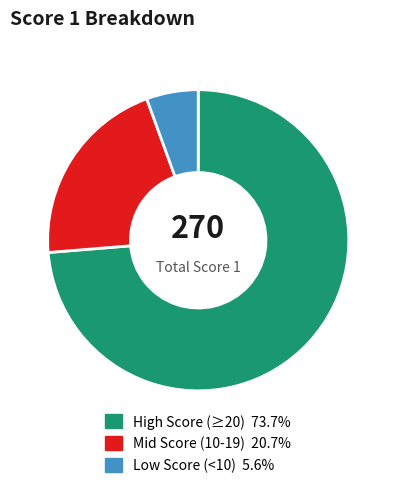

Does any single category account for the majority?

Yes